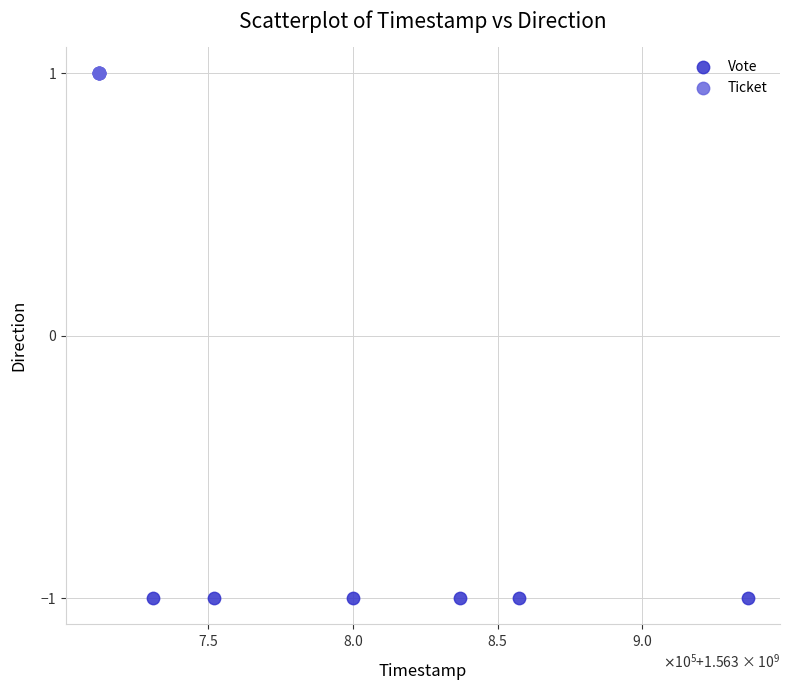

Which series reaches the maximum Y coordinate?

Ticket